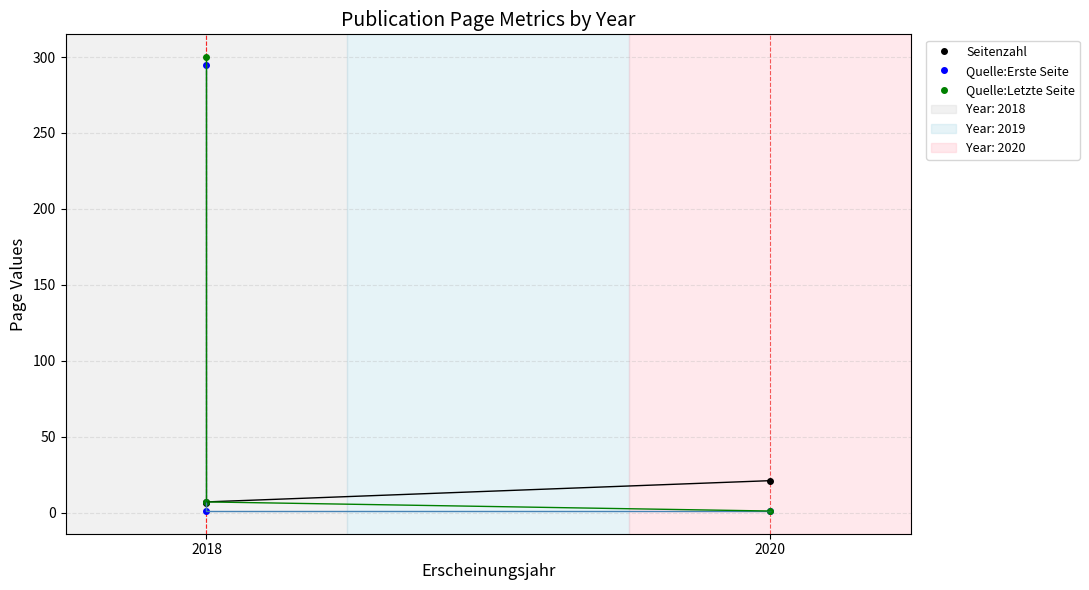

Is the value of Quelle:Letzte Seite at 2018 greater than the value of Seitenzahl at 2018?

Yes